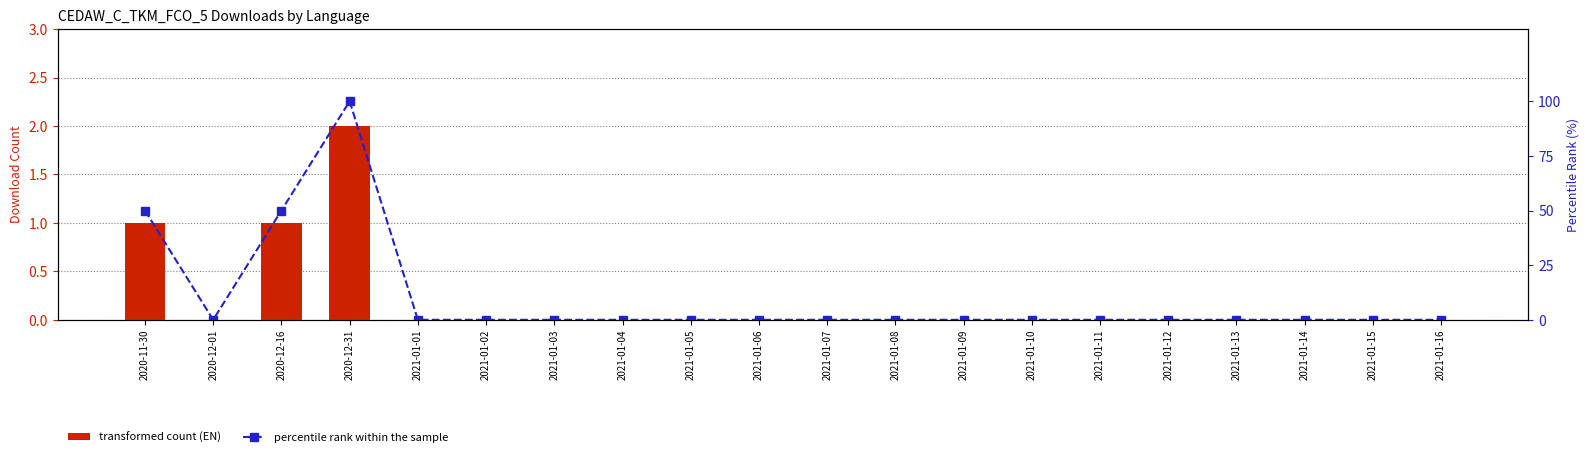

What is the label of the 4th bar from the left?

2020-12-31